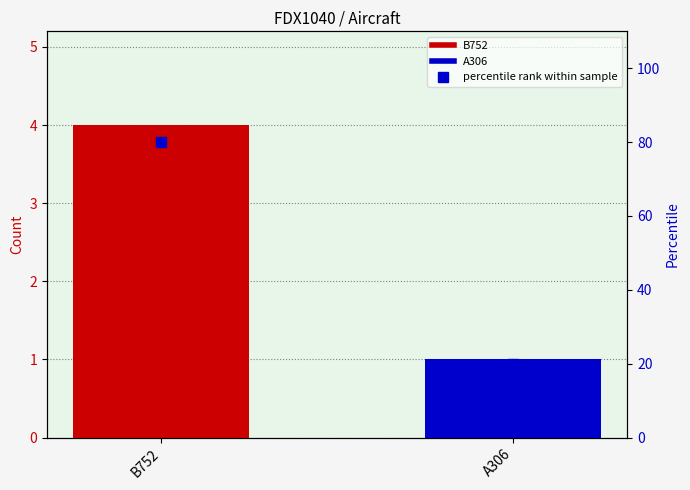

Approximately how many times larger is the value at B752 compared to A306?

4.0